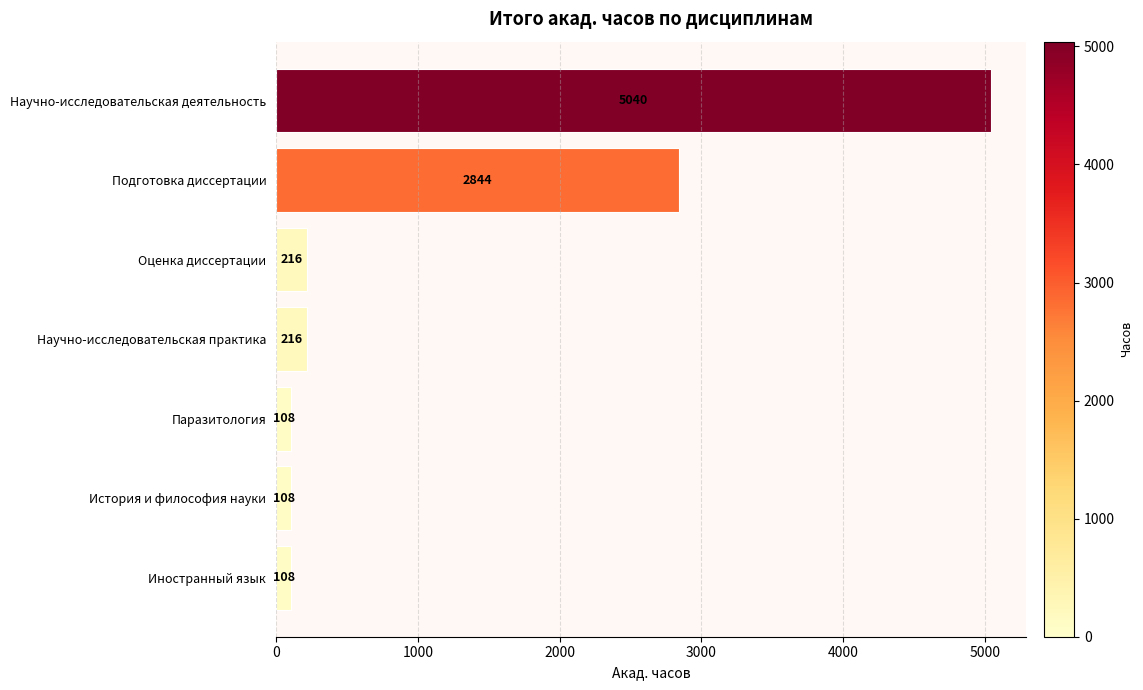

What is the ratio of the value at Паразитология to the value at История и философия науки?

1.0